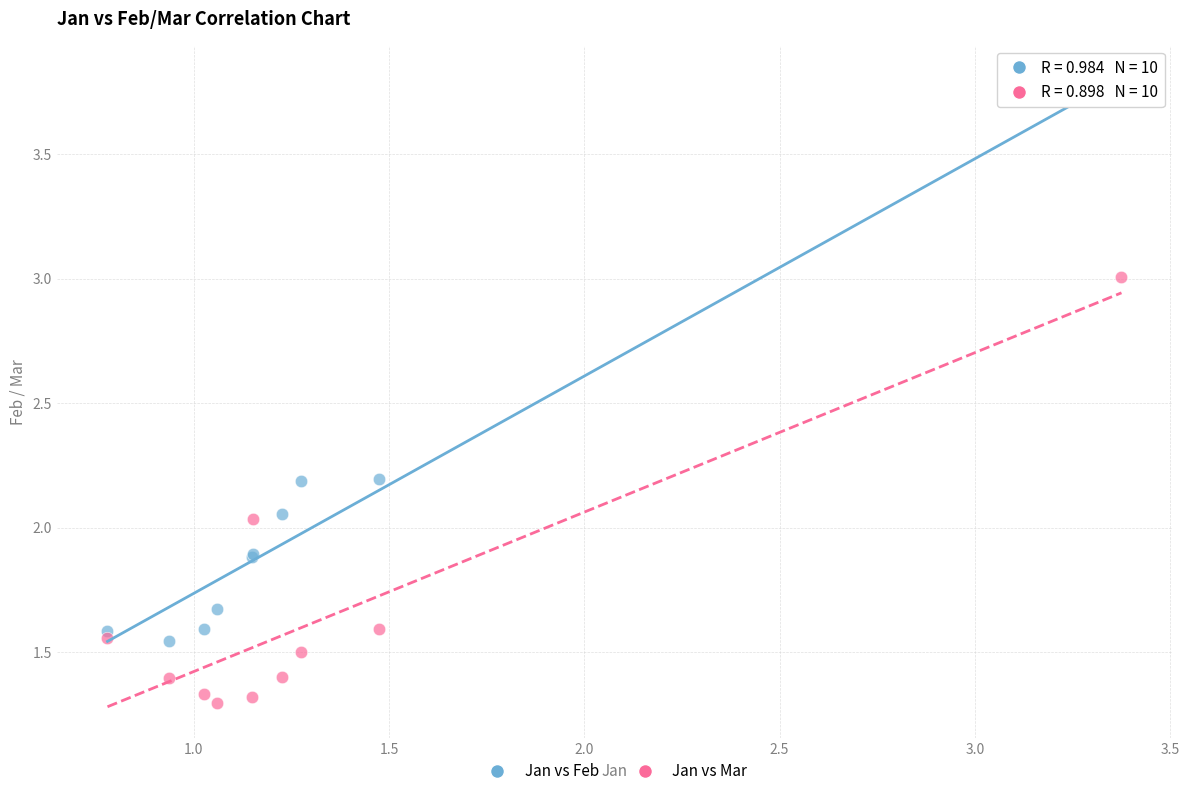

Which series has the largest Y range (max minus min)?

Jan vs Feb